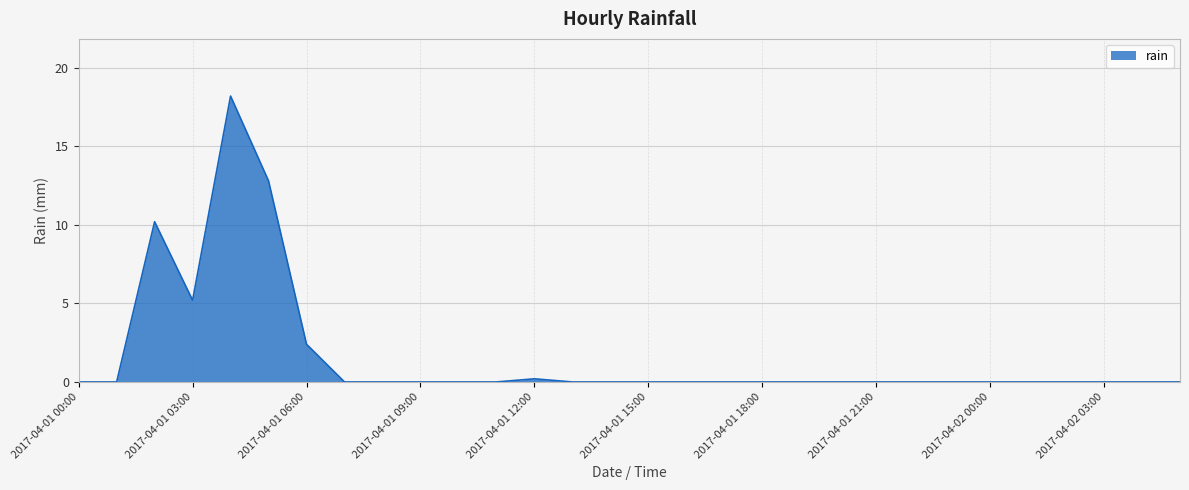

What is the difference between the maximum and minimum values?

18.2